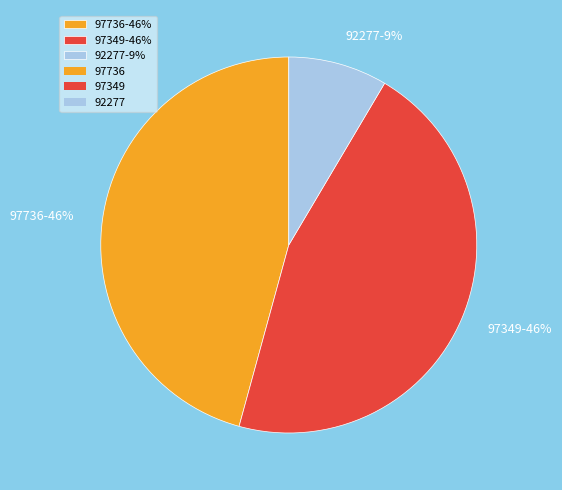

Is the sum of 97736 and 97349 greater than half?

Yes